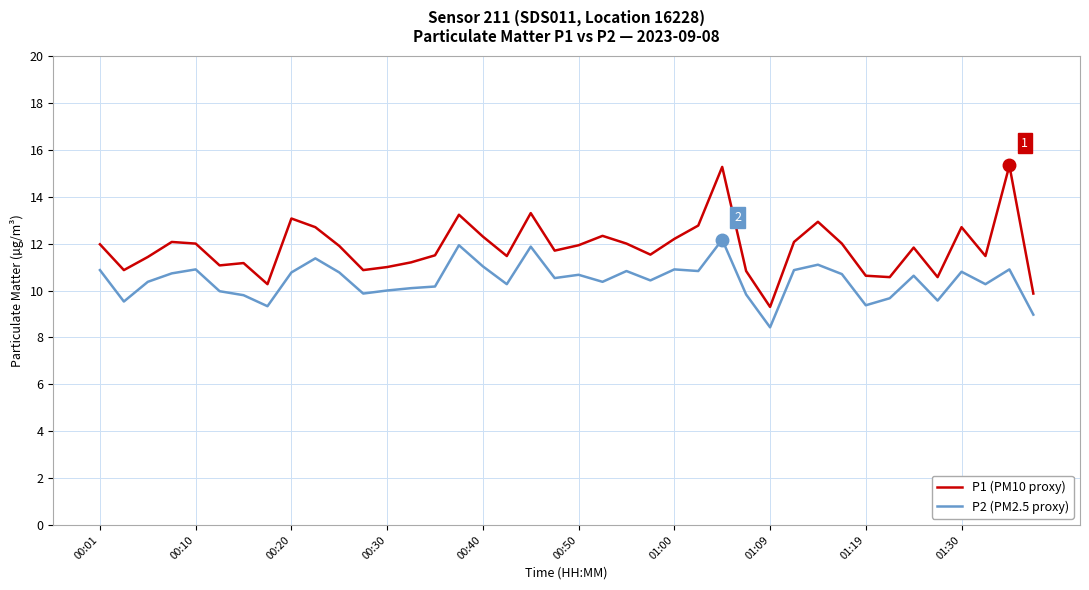

Which series has the widest spread of values?

P1 (PM10 proxy)